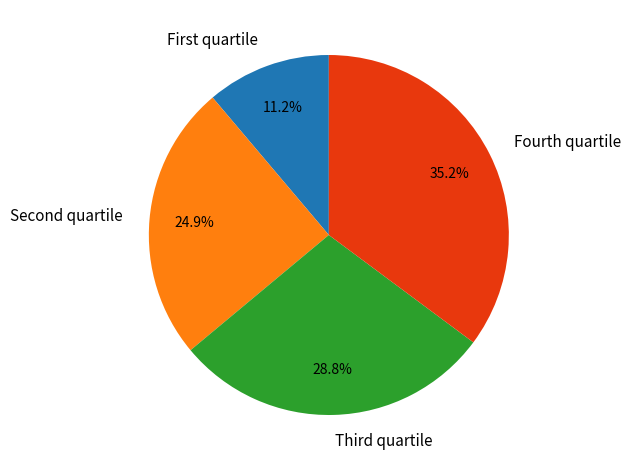

Rank the categories by value from highest to lowest.

Fourth quartile, Third quartile, Second quartile, First quartile